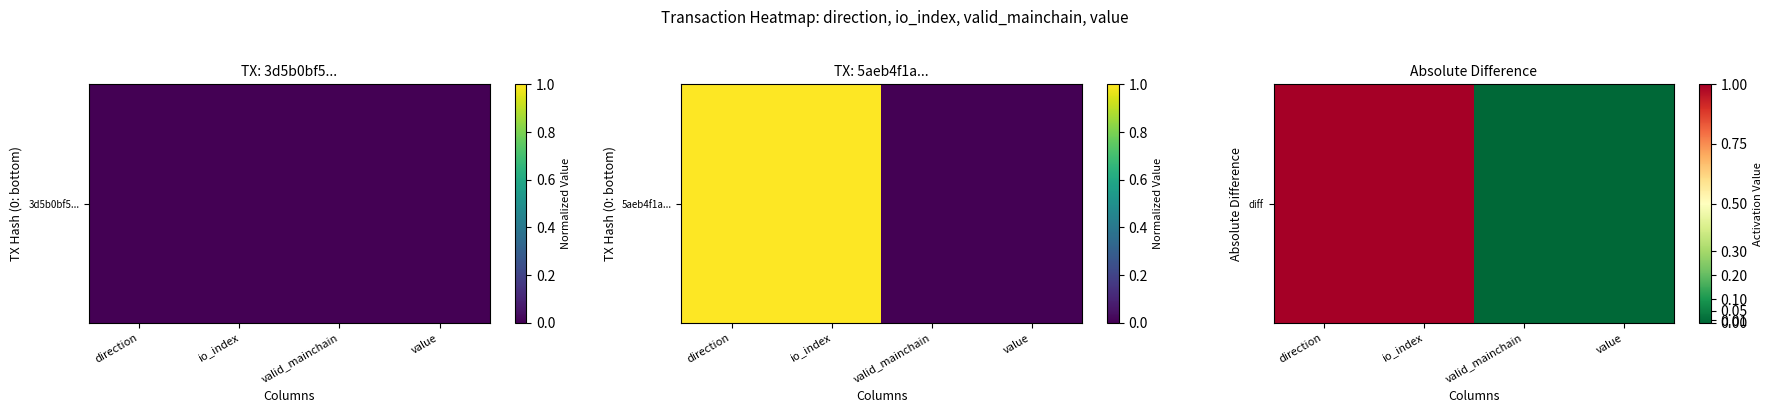

What is the maximum value shown in the chart?

1